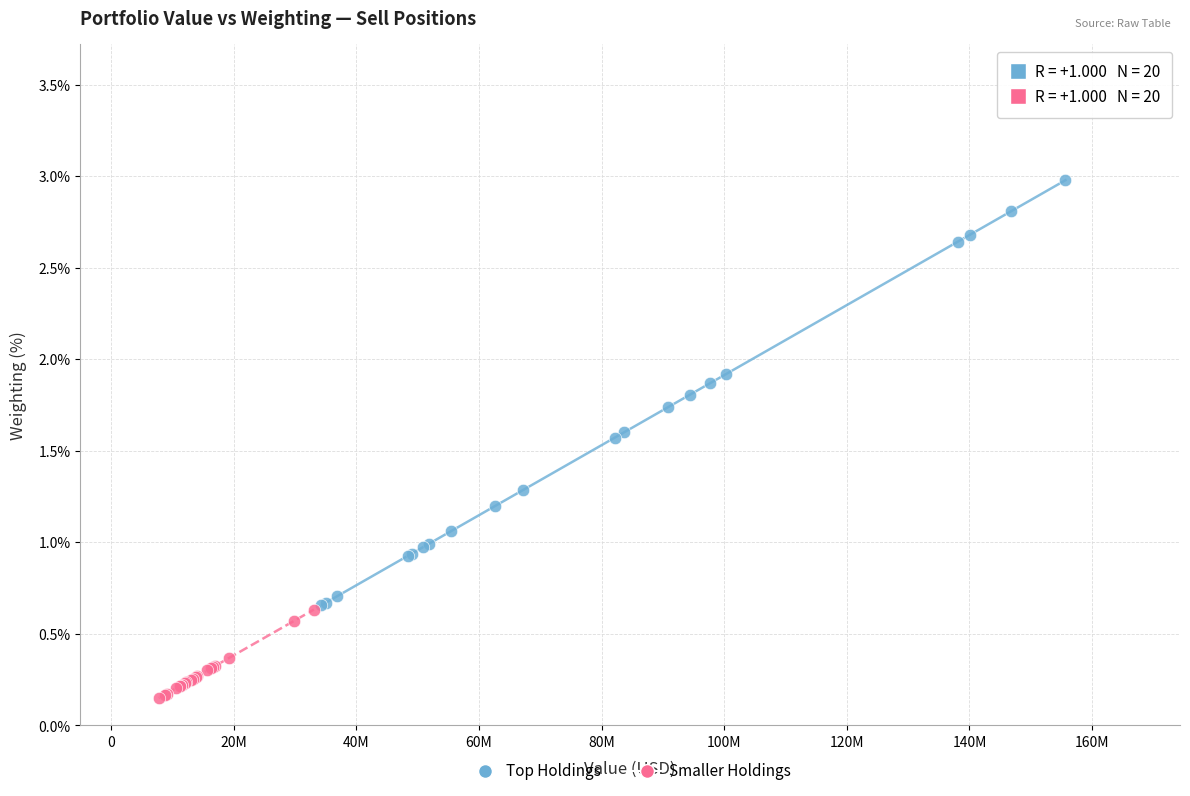

Which series contains the highest Y value?

Top Holdings